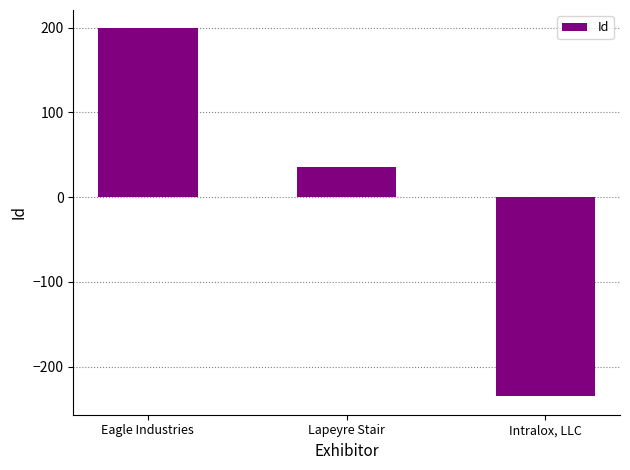

Between Intralox, LLC and Eagle Industries, which is larger?

Eagle Industries